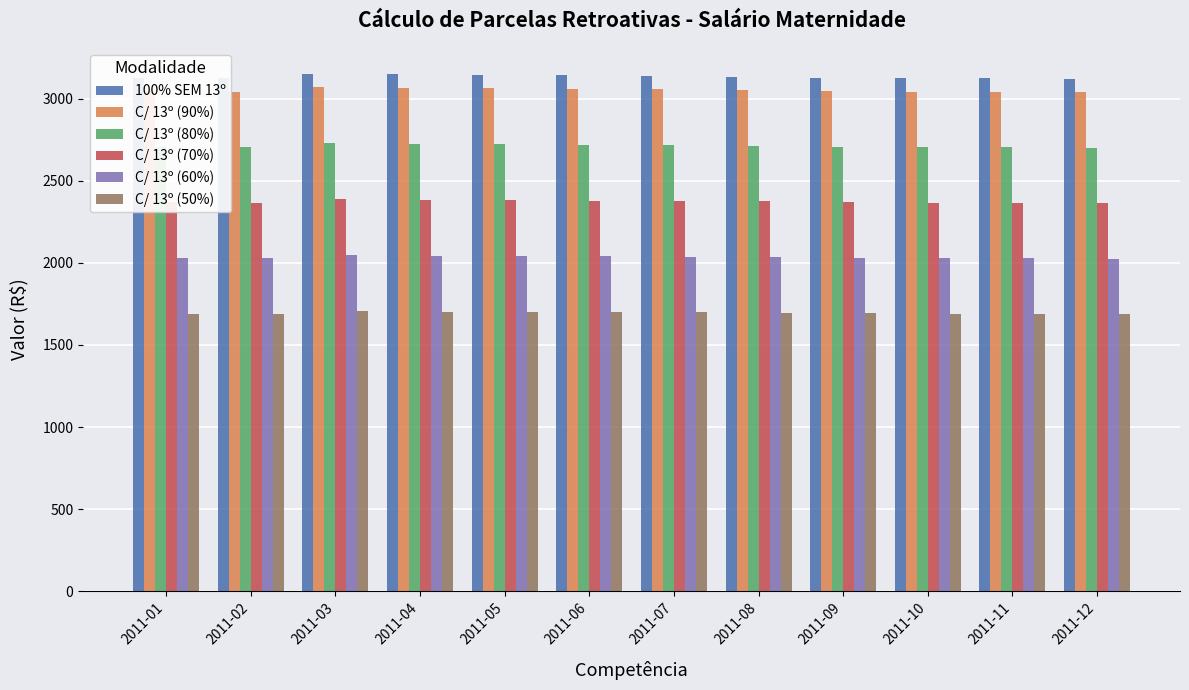

What is the average value of the C/ 13º (50%) series?

1695.6